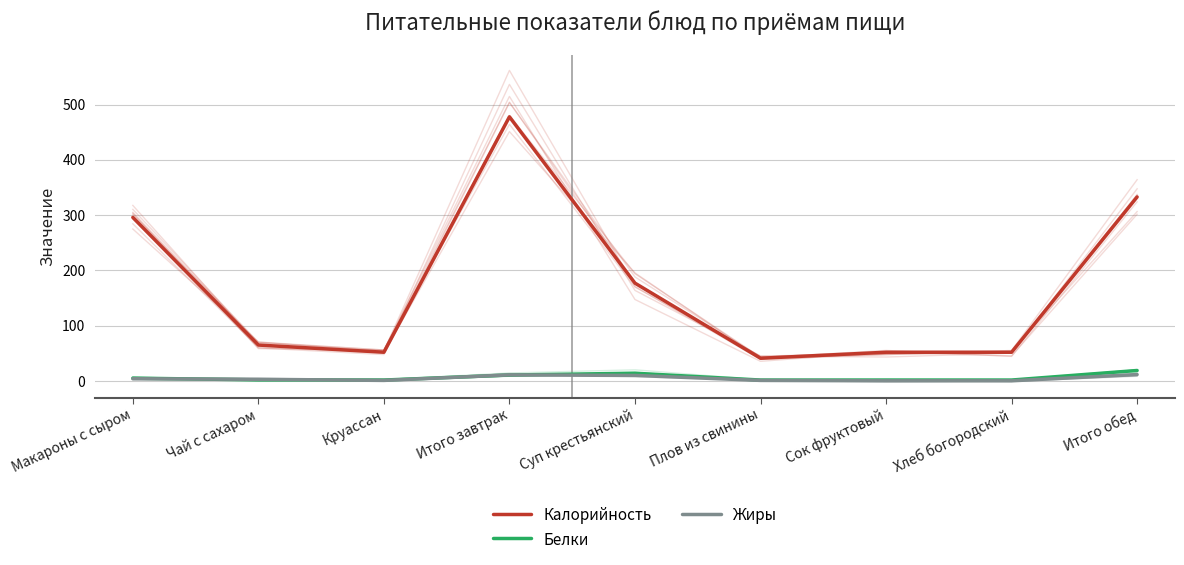

What is the label of the 4th point from the right?

Плов из свинины